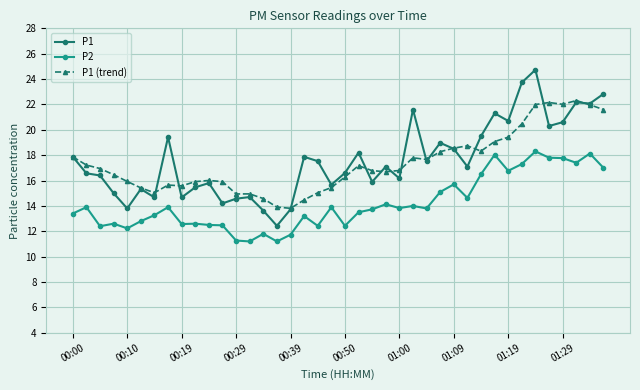

Which series ends up on top after the final intersection of P1 and P1 (trend)?

P1